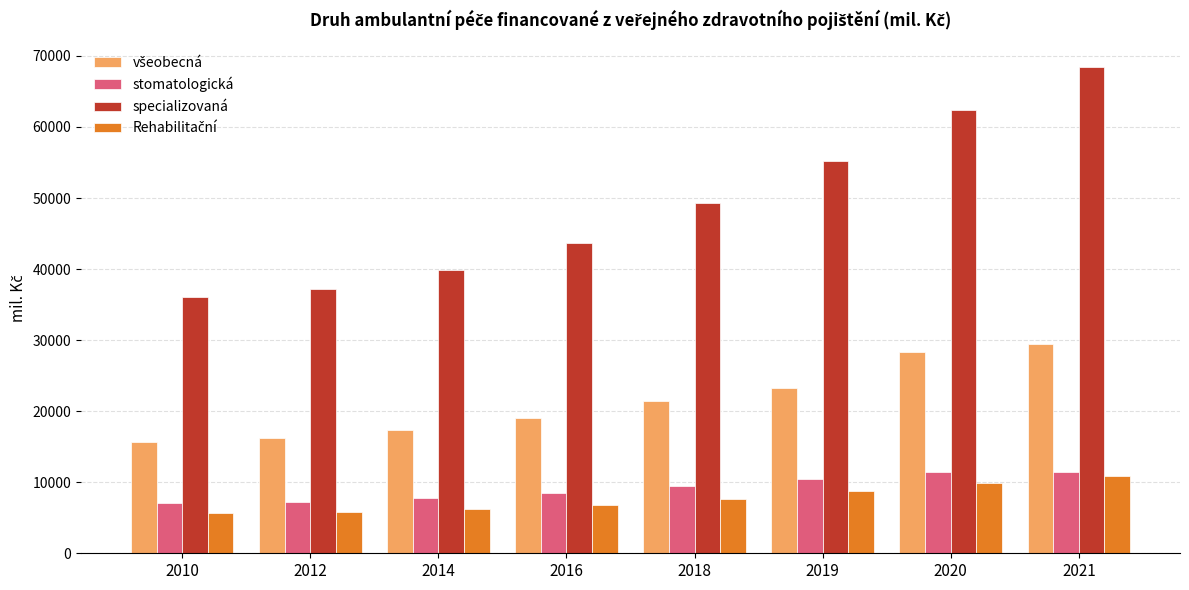

What is the sum of all stomatologická values?

73441.9